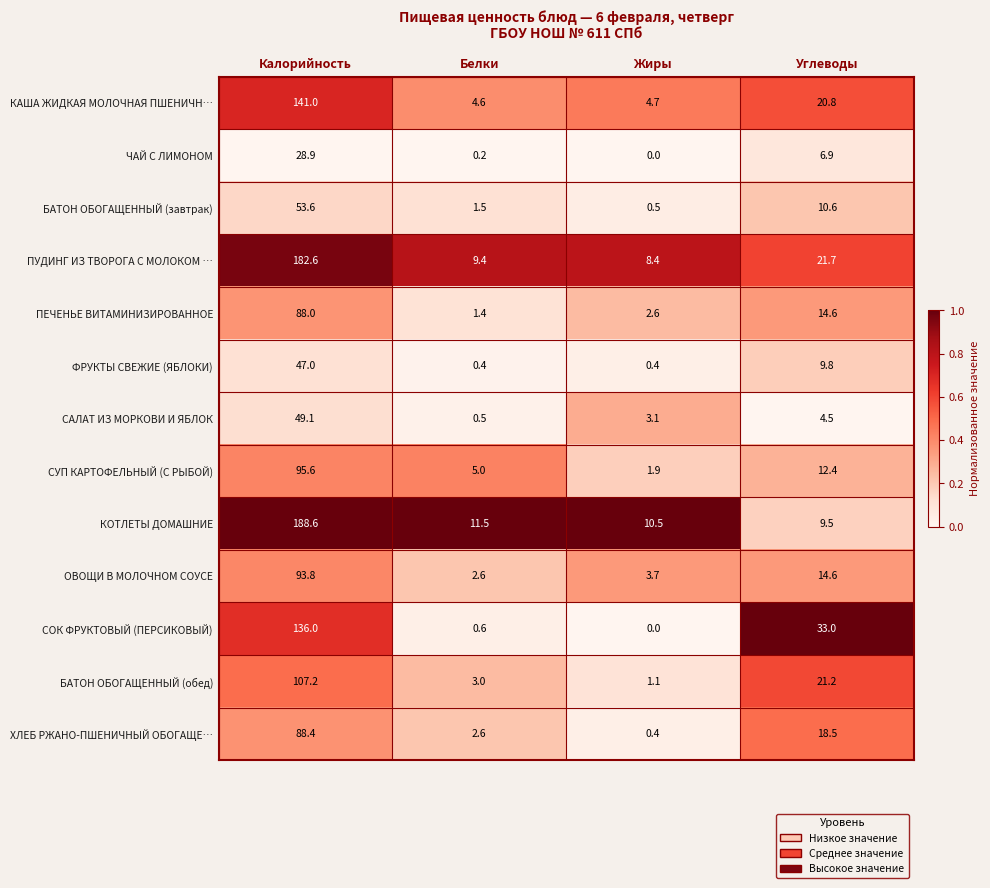

Between Белки and Жиры, which series saw the biggest shift?

СУП КАРТОФЕЛЬНЫЙ (С РЫБОЙ)